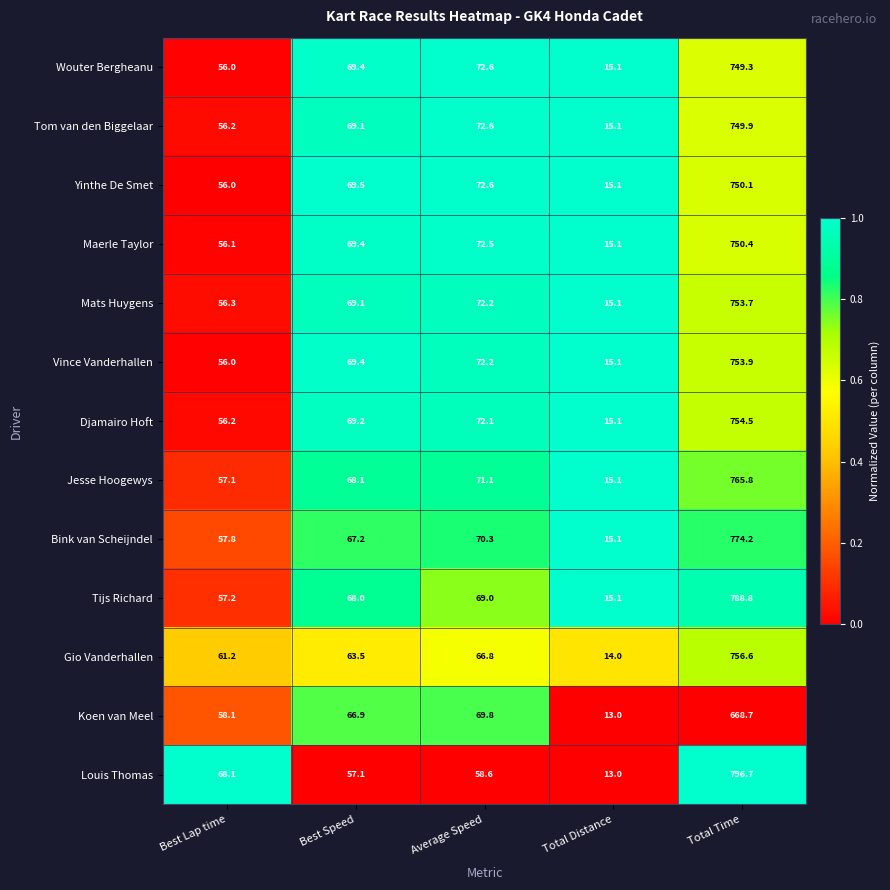

At which label does Koen van Meel first exceed 66?

Best Speed